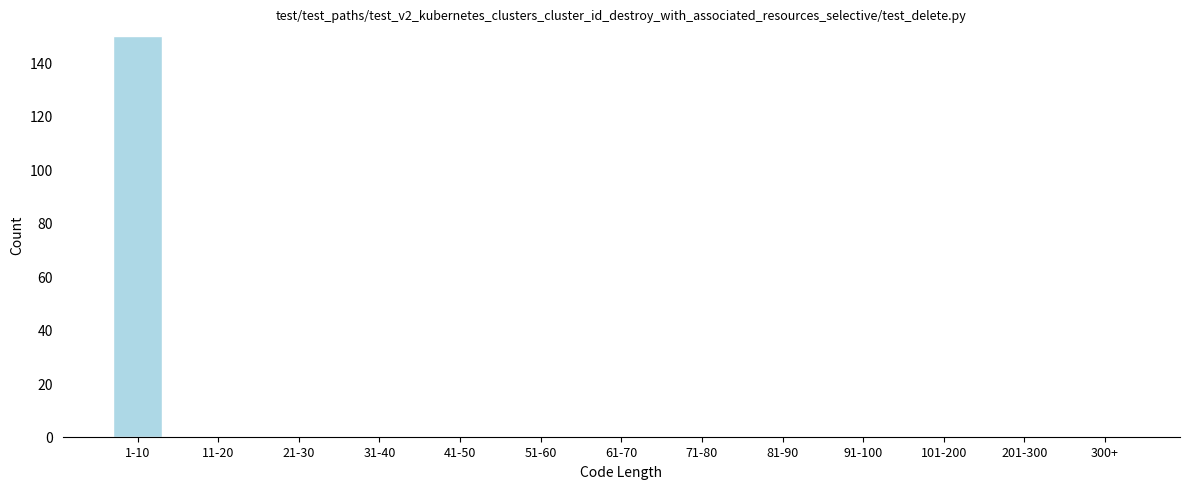

Reading left to right, what are all the values shown in this chart?

1-10=150	11-20=0	21-30=0	31-40=0	41-50=0	51-60=0	61-70=0	71-80=0	81-90=0	91-100=0	101-200=0	201-300=0	300+=0